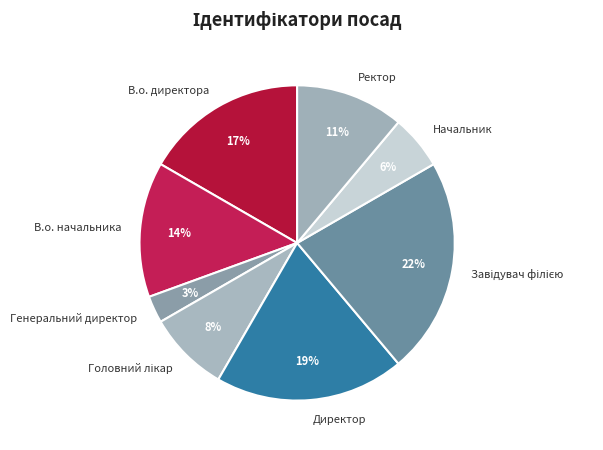

To the nearest percent, what is the difference between the В.о. начальника and В.о. директора slice percentages?

3%